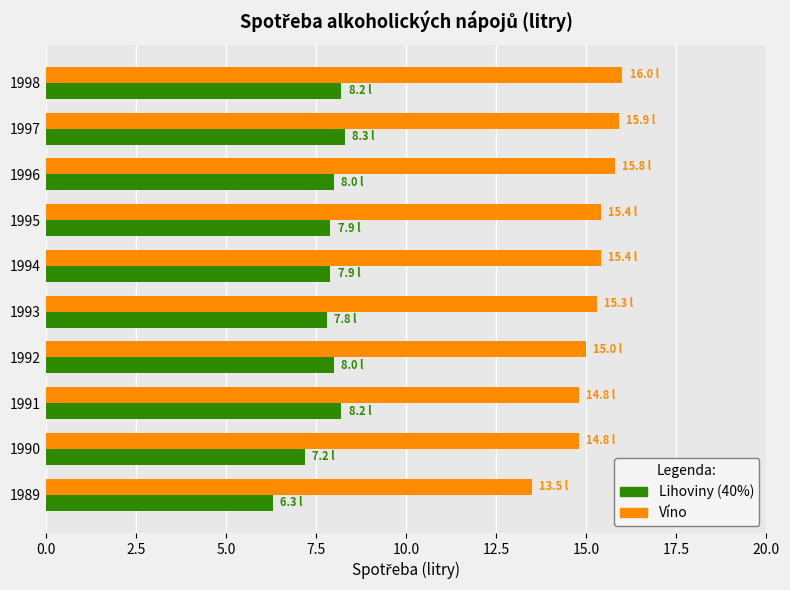

At how many categories does at least one series exceed 7?

10